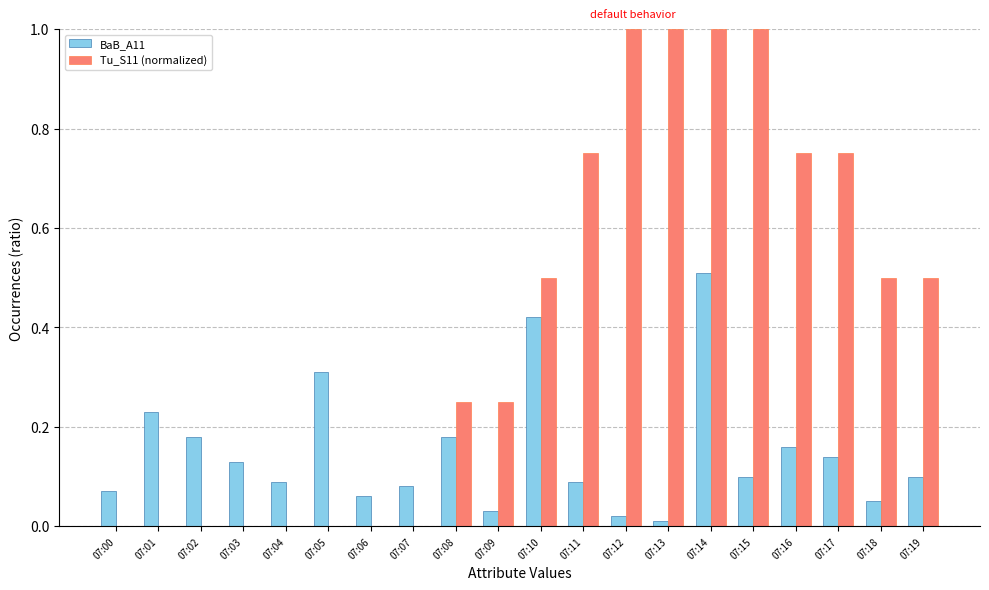

Is the value of BaB_A11 at 07:05 greater than the value of Tu_S11 (normalized) at 07:08?

Yes